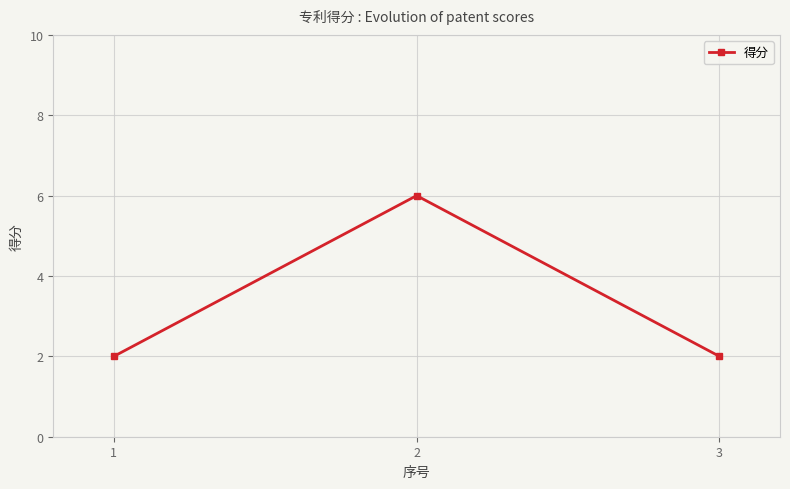

True or false: the data shows 1 at 1.

False